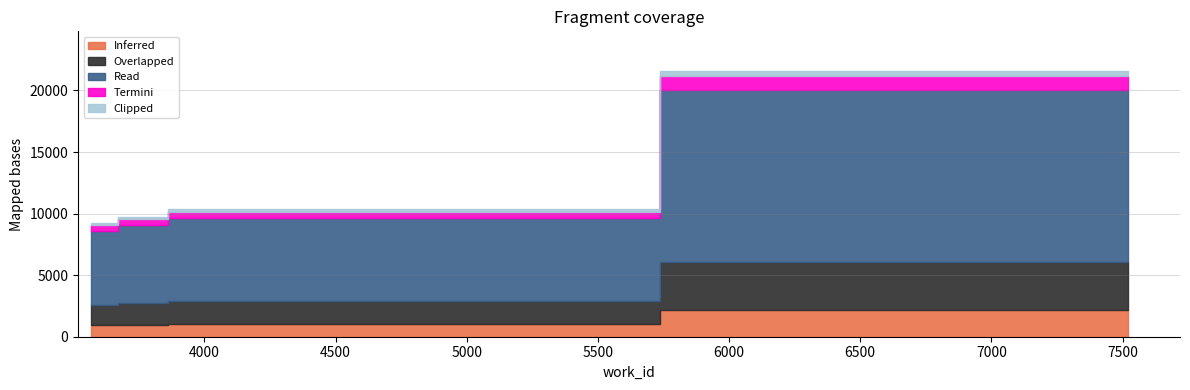

Rank the categories by value from highest to lowest.

7519, 3953, 3772, 3568